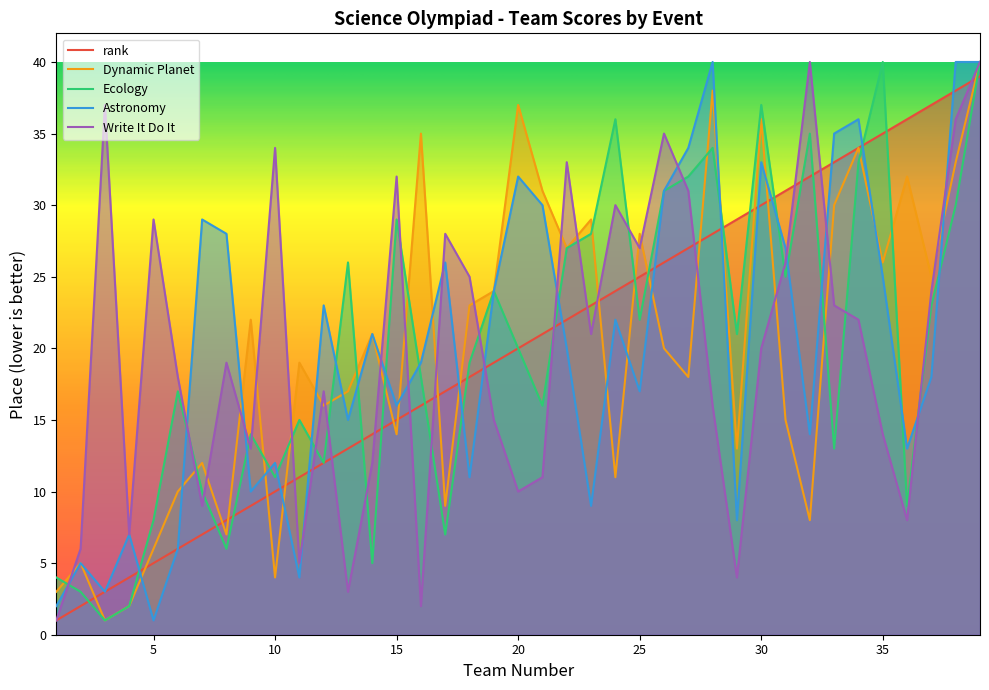

What is the minimum value shown in the chart?

1